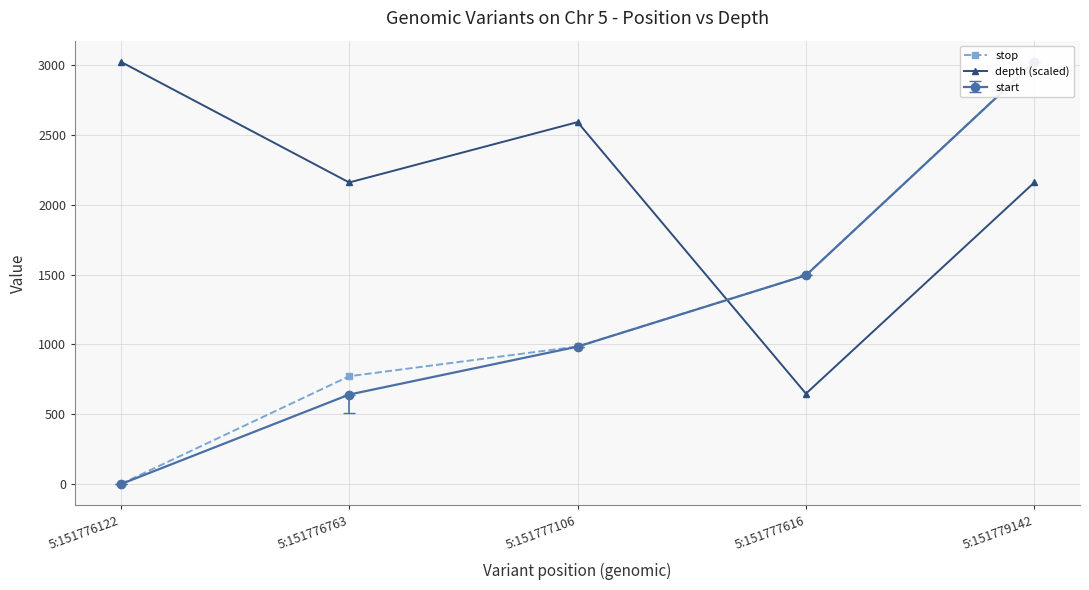

Which has a higher value, 5:151777106 or 5:151776122?

5:151777106